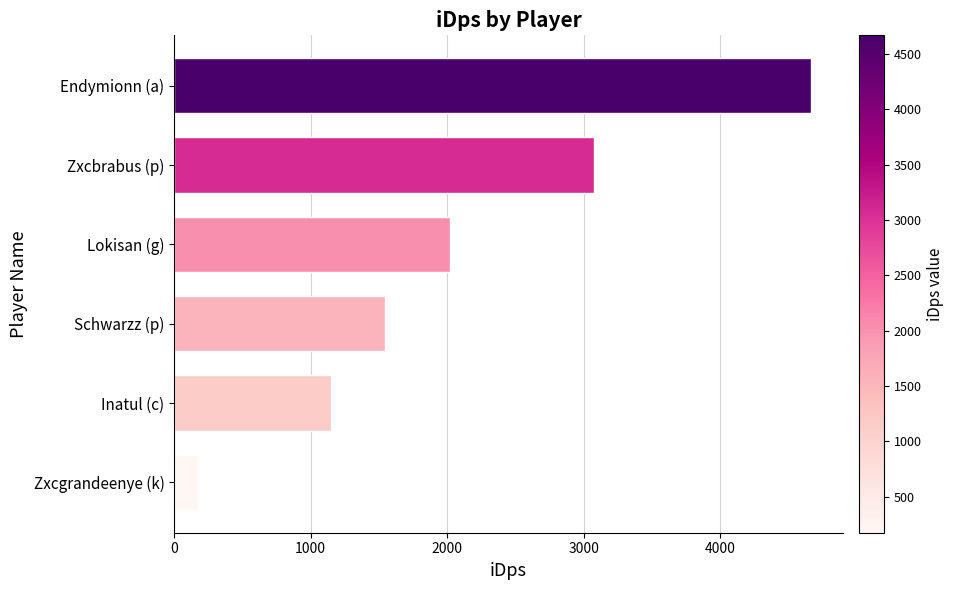

Reading bottom to top, transcribe all the data shown in this chart.

Zxcgrandeenye (k)=175.2	Inatul (c)=1151.0	Schwarzz (p)=1546.8	Lokisan (g)=2022.6	Zxcbrabus (p)=3074.8	Endymionn (a)=4667.4